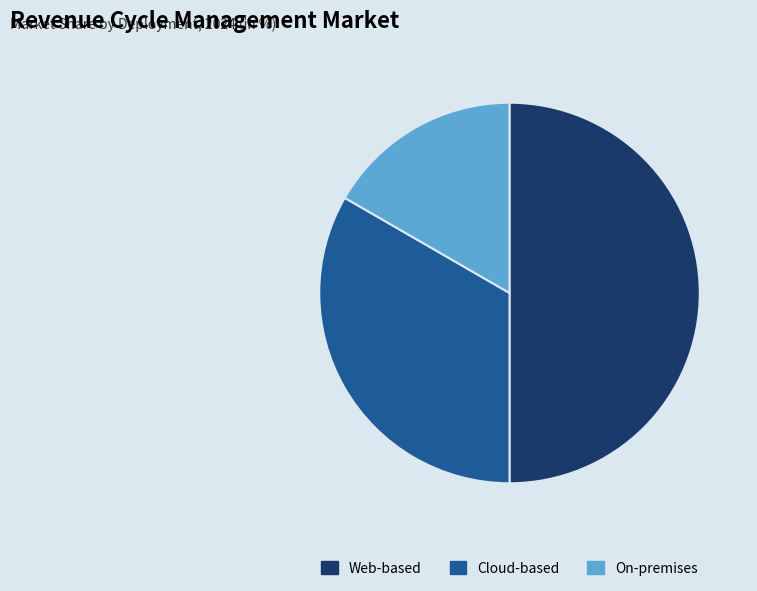

Combined, do On-premises and Web-based account for over 50%?

Yes